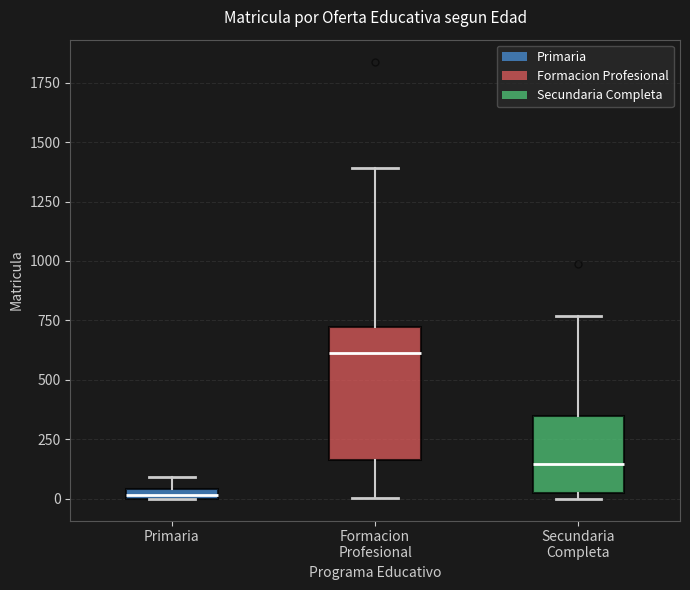

Which box has the highest median line?

Formacion Profesional